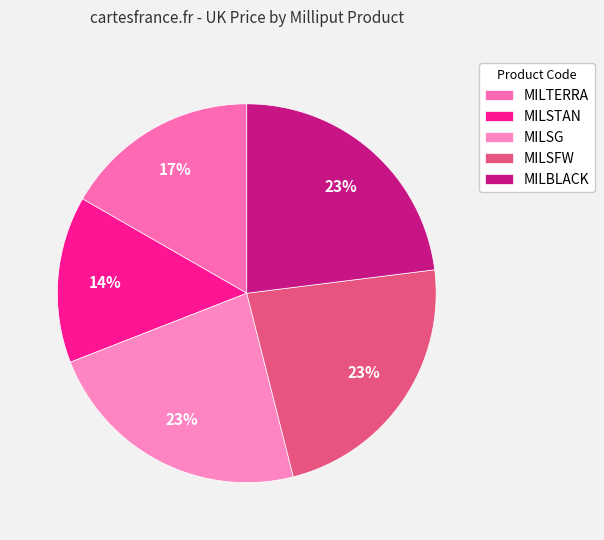

The MILTERRA slice represents 26% of the pie. True or false?

False